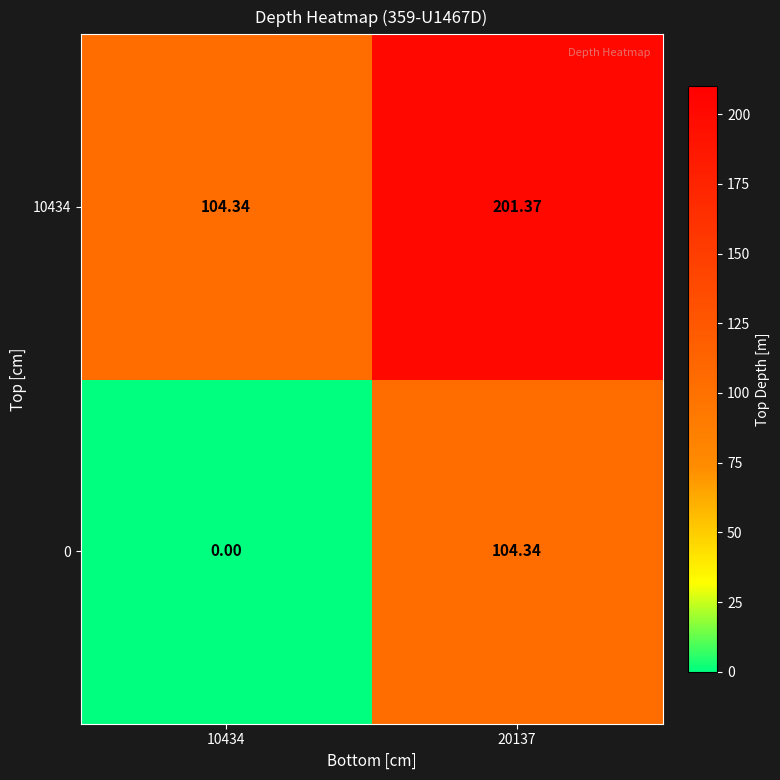

Is the value of 0 at 10434 greater than the value of 10434 at 20137?

No